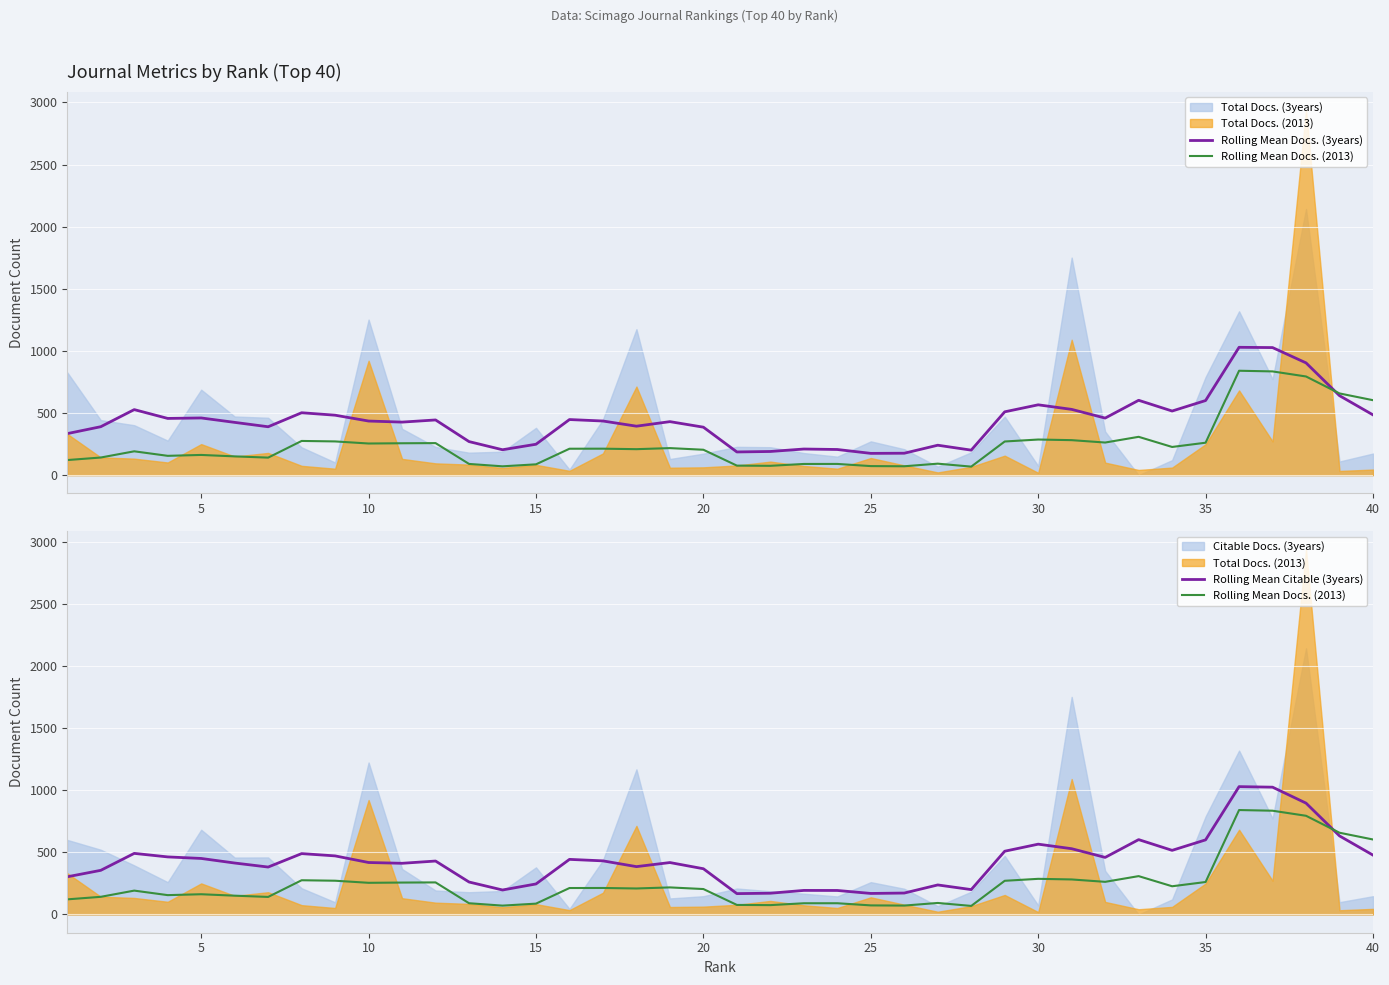

Is the value of Rolling Mean Citable (3years) at 20 greater than the value of Rolling Mean Docs. (3years) at 10?

No